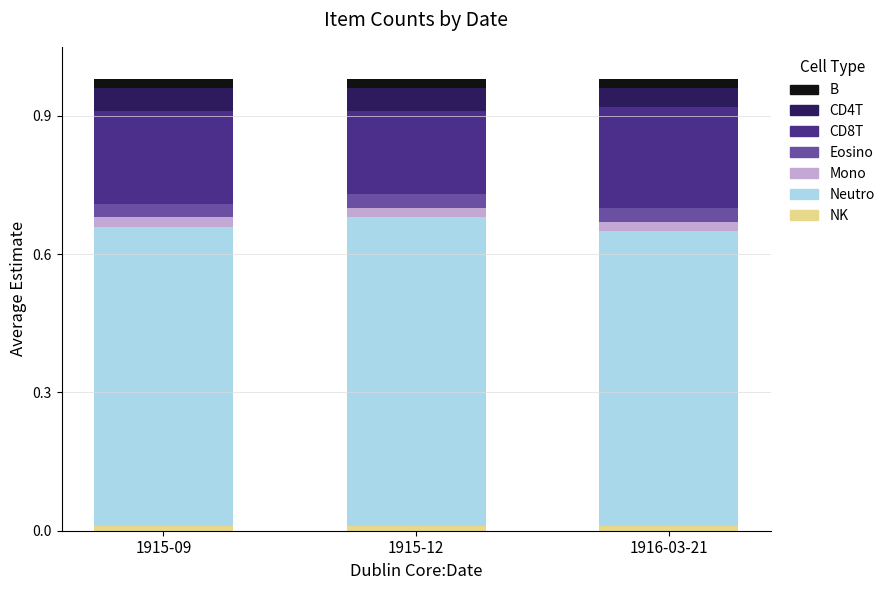

How many bars are there in total?

3